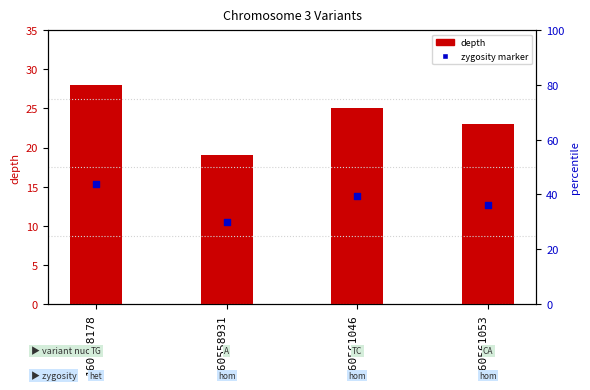

Is the value of depth at 160561053 greater than the value of zygosity marker at 160558178?

Yes